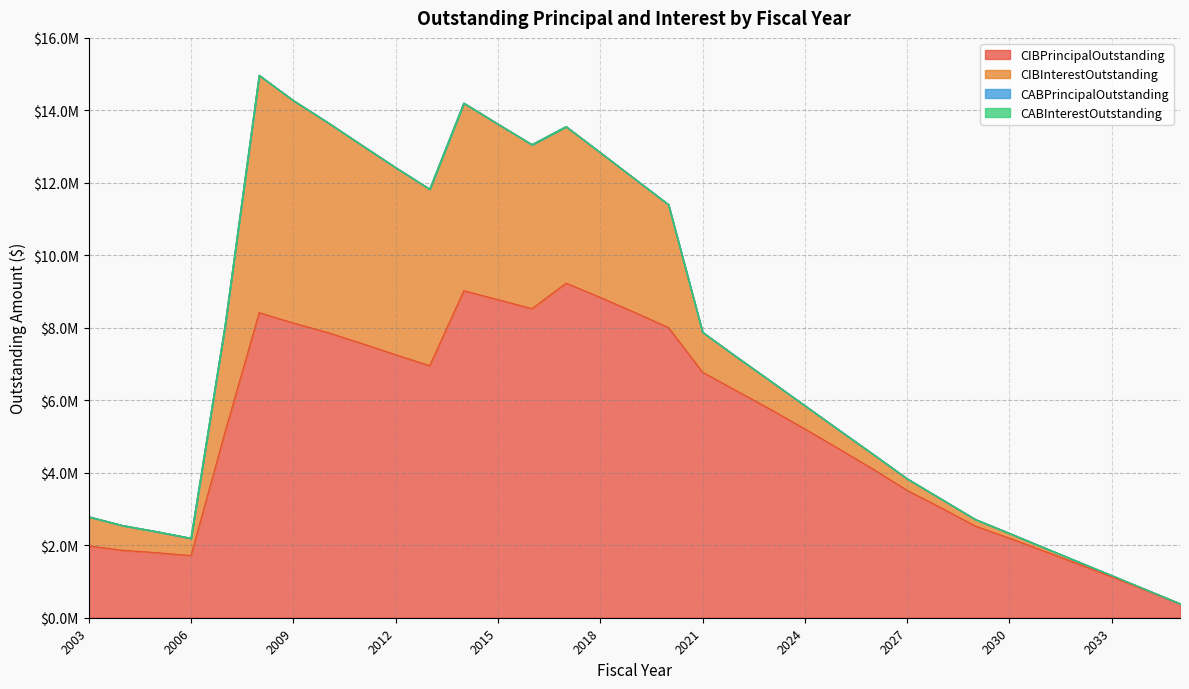

True or false: CABInterestOutstanding has more than 1 points higher than both neighbors.

False